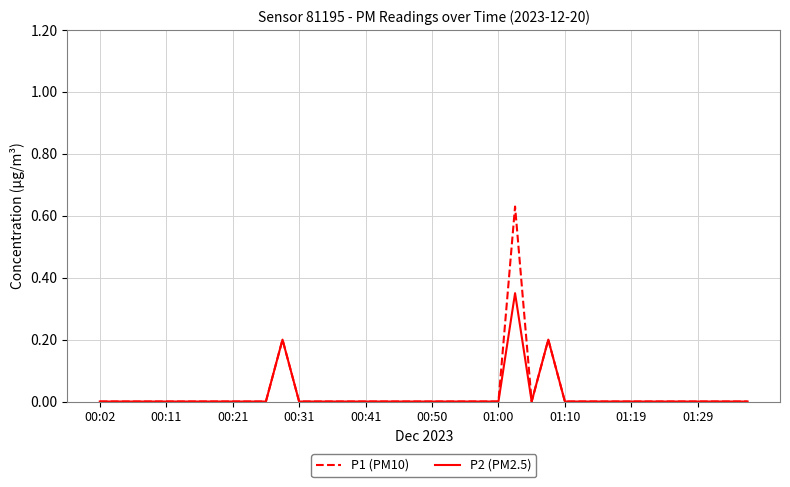

True or false: P2 (PM2.5) has more than 1 interior local peaks.

True